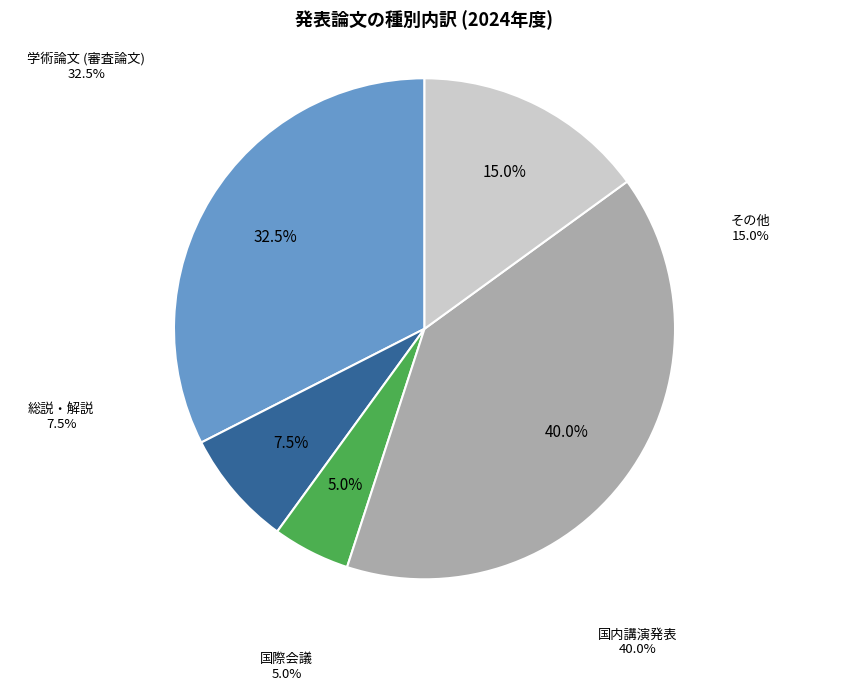

Is there a majority slice in this chart?

No